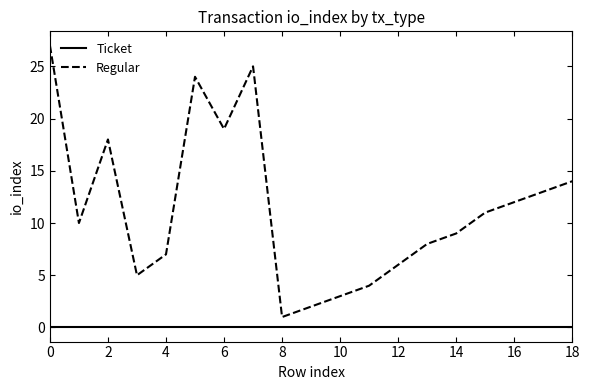

Which series has the largest total across all categories?

Regular